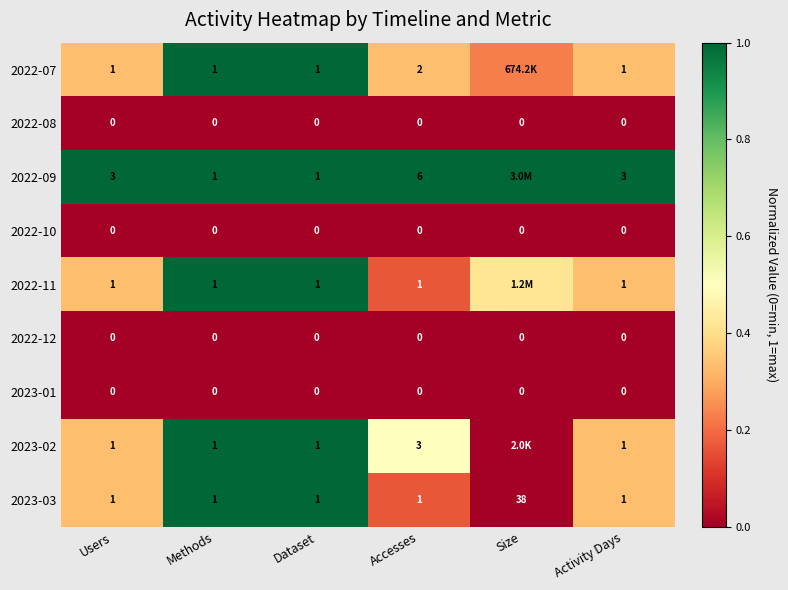

Is the value of 2022-09 at Activity Days greater than the value of 2022-12 at Activity Days?

Yes